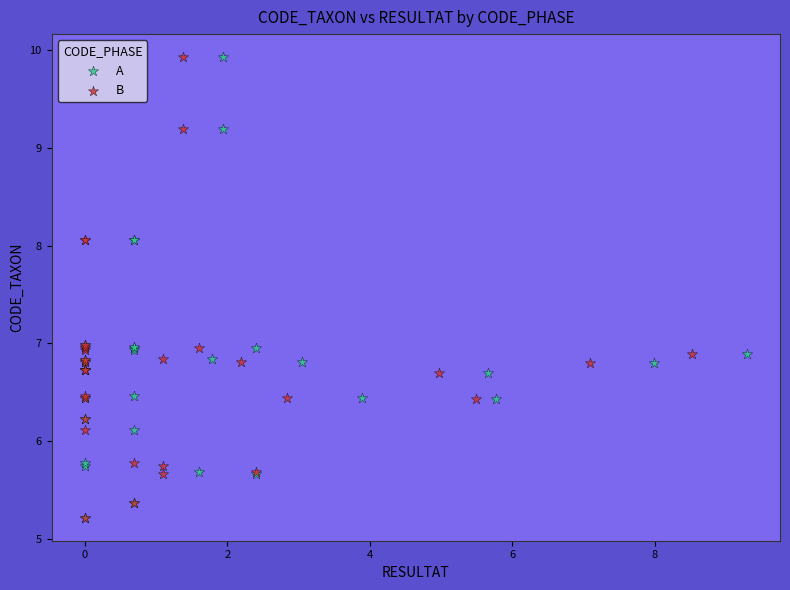

What are all the series names shown in the legend?

A, B